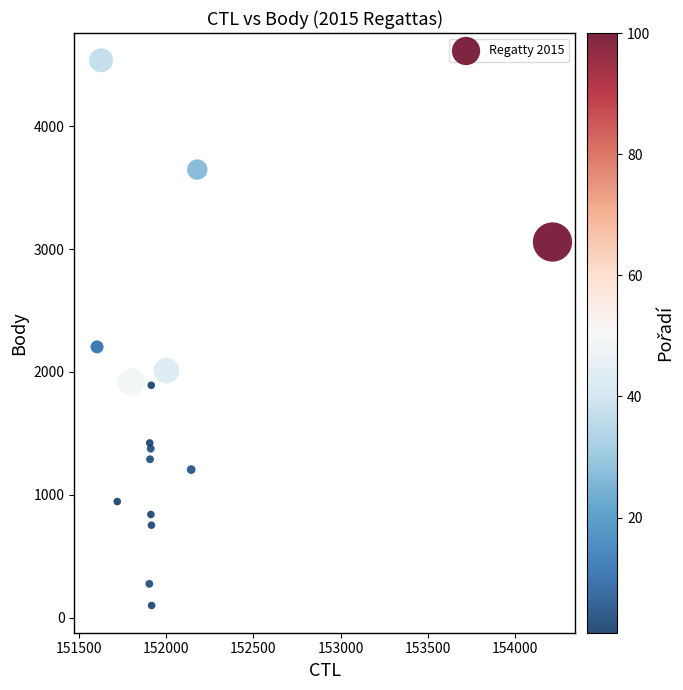

What Y value in the scatter plot is closest to 2318?

2204